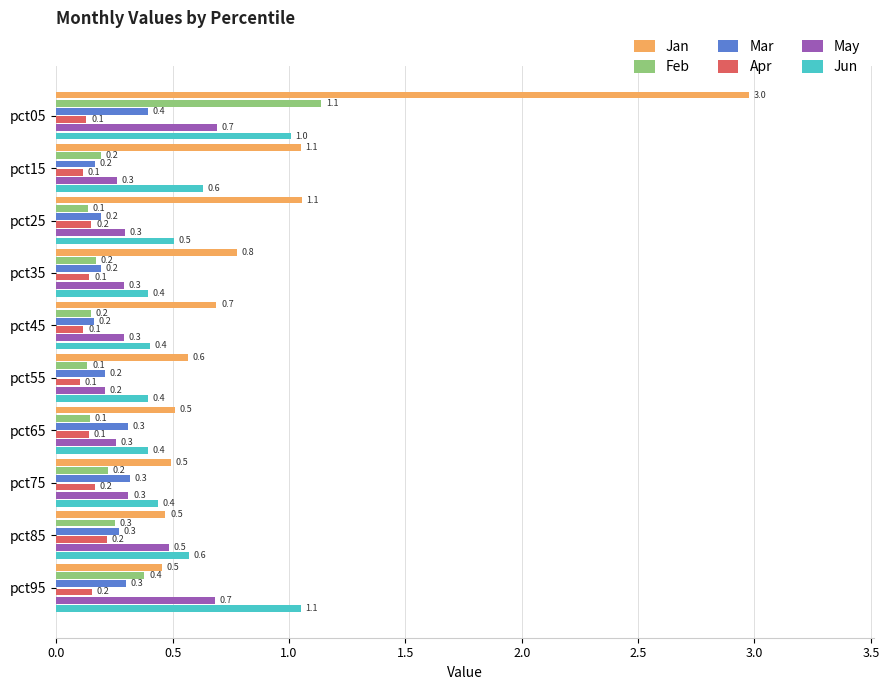

Which series has the largest total across all categories?

Jan